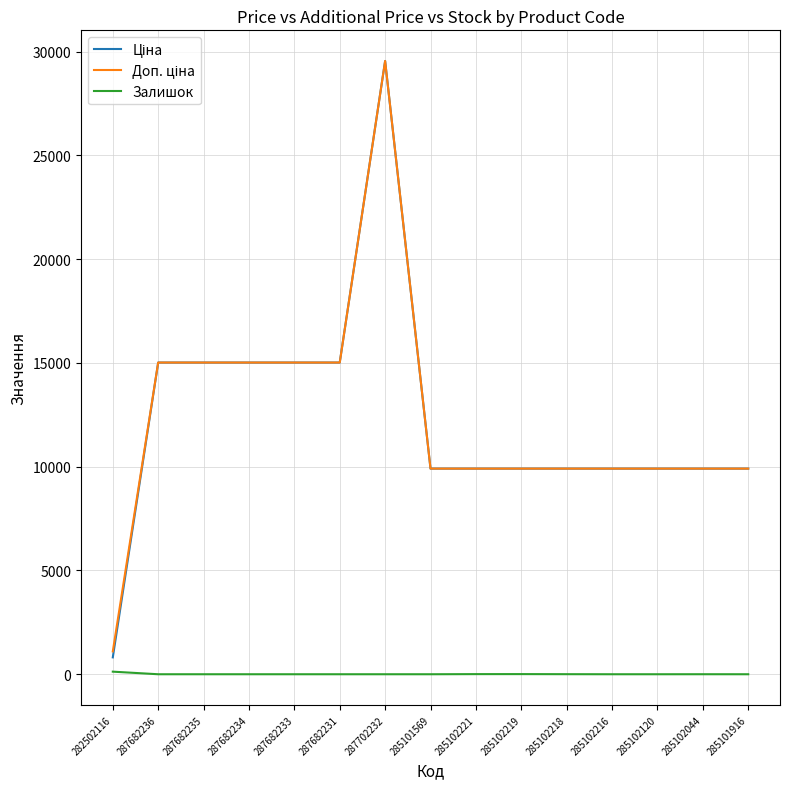

What is the total value across all series at 287702232?

59097.9